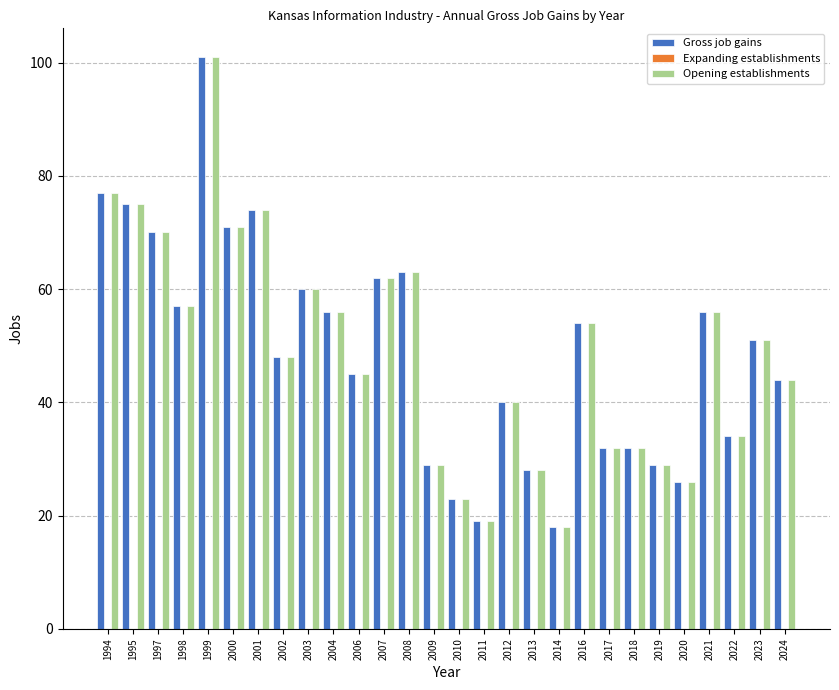

What is the sum of the Gross job gains values at 2003 and 2016?

114